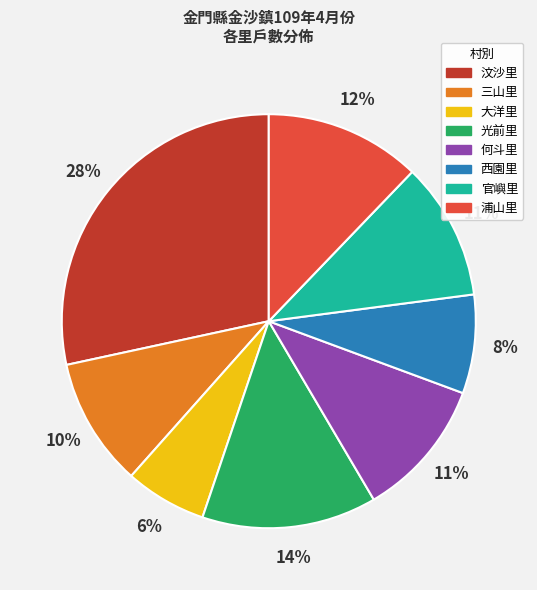

How many segments does this pie chart have?

8